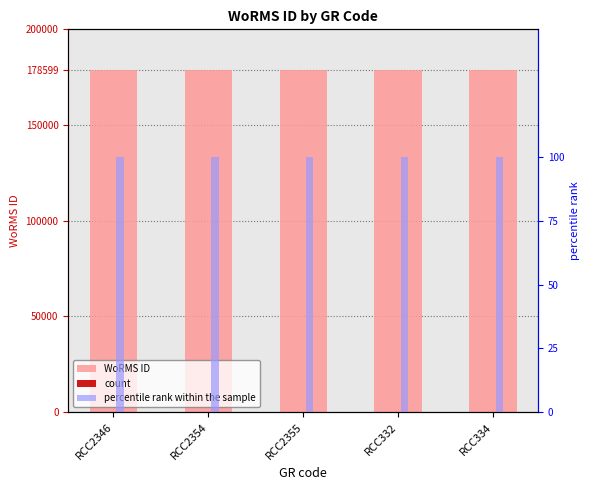

The value of percentile rank within the sample at RCC2354 is 165. True or false?

False